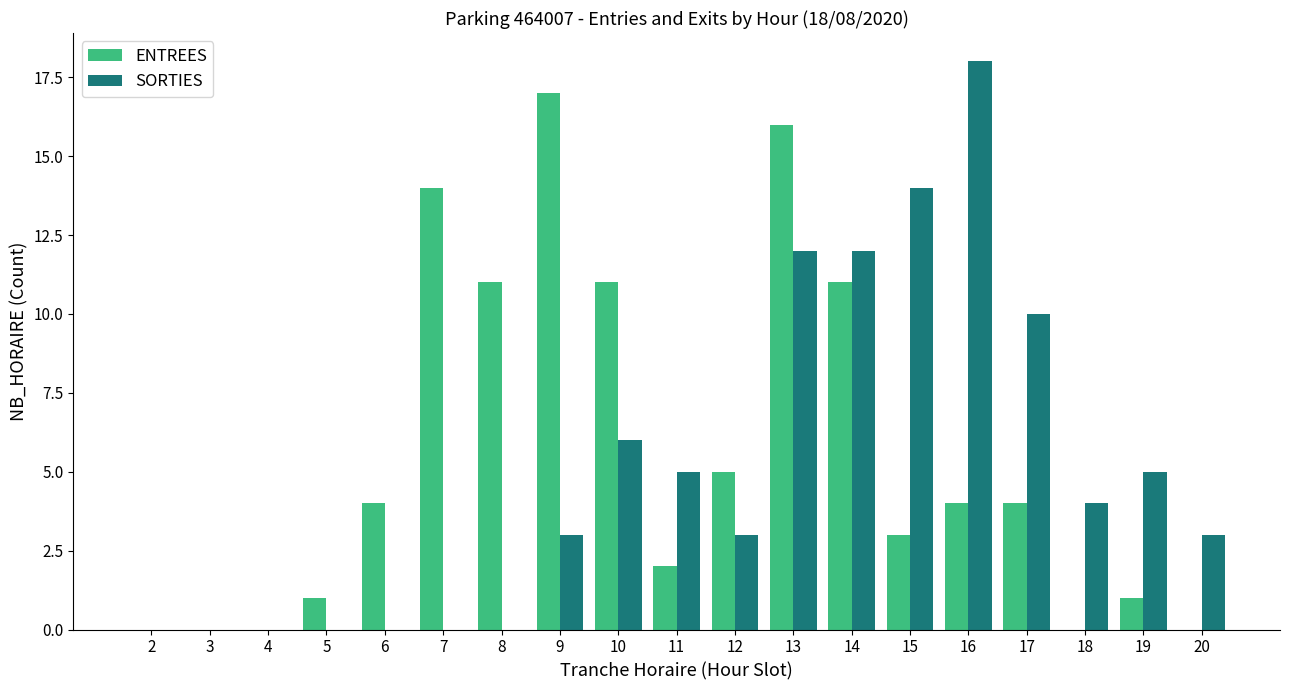

The value of ENTREES at 17 is 4. True or false?

True